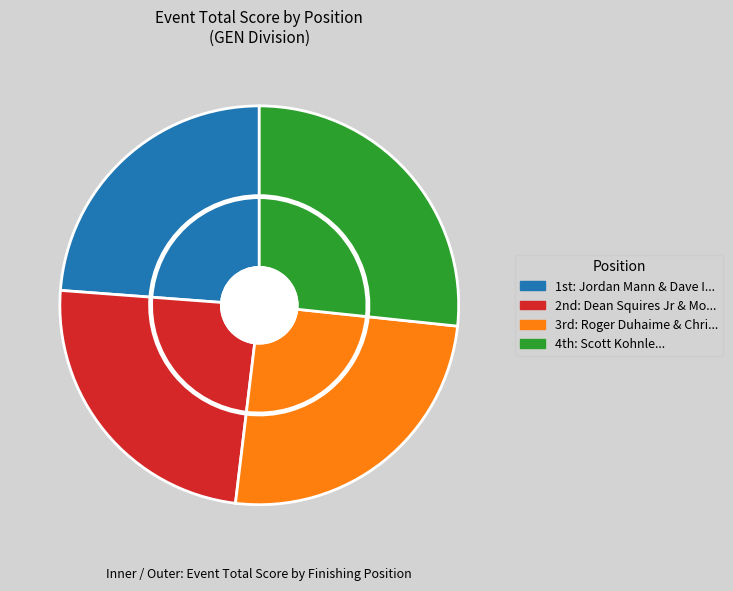

True or false: Dean Squires Jr & Moss Hartwell accounts for 24% of the total.

True